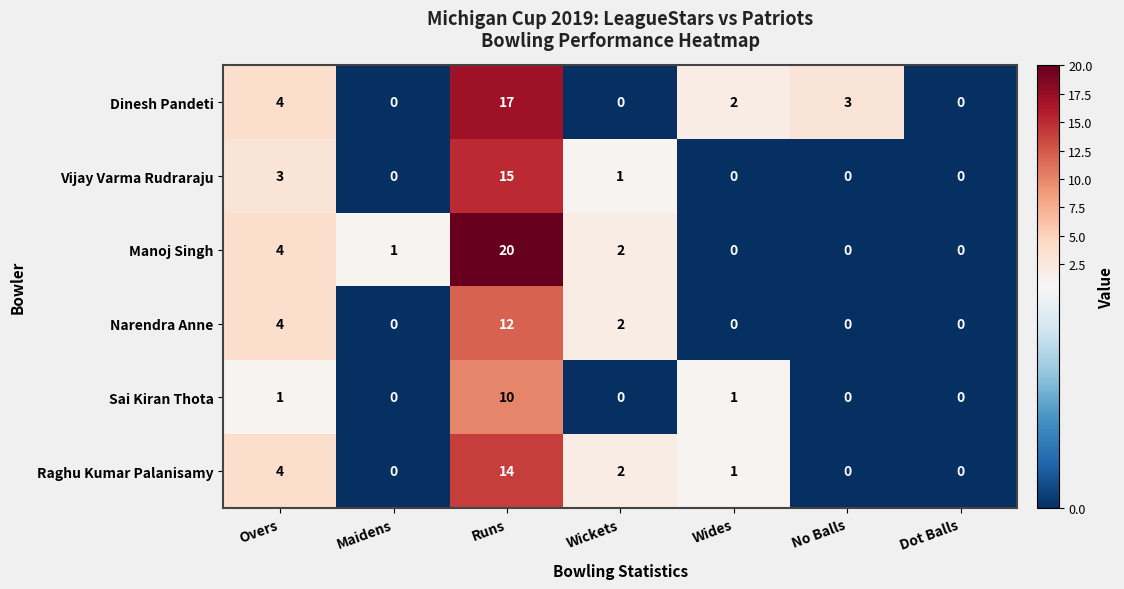

Is it true that Manoj Singh equals 4 at Overs?

True